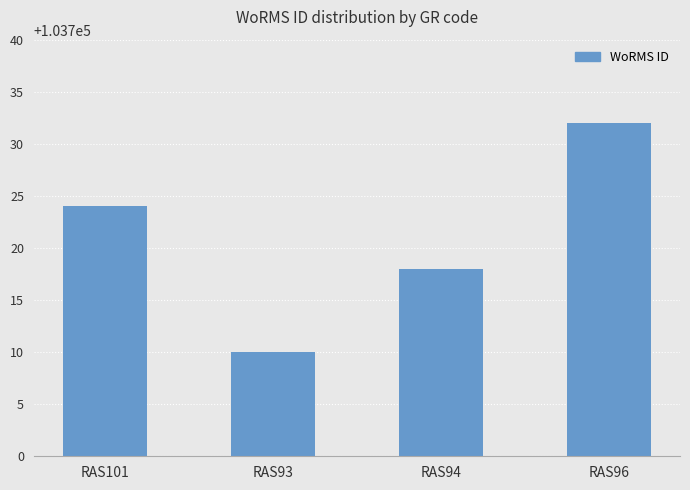

Is it true that the value at RAS93 is 162284?

False